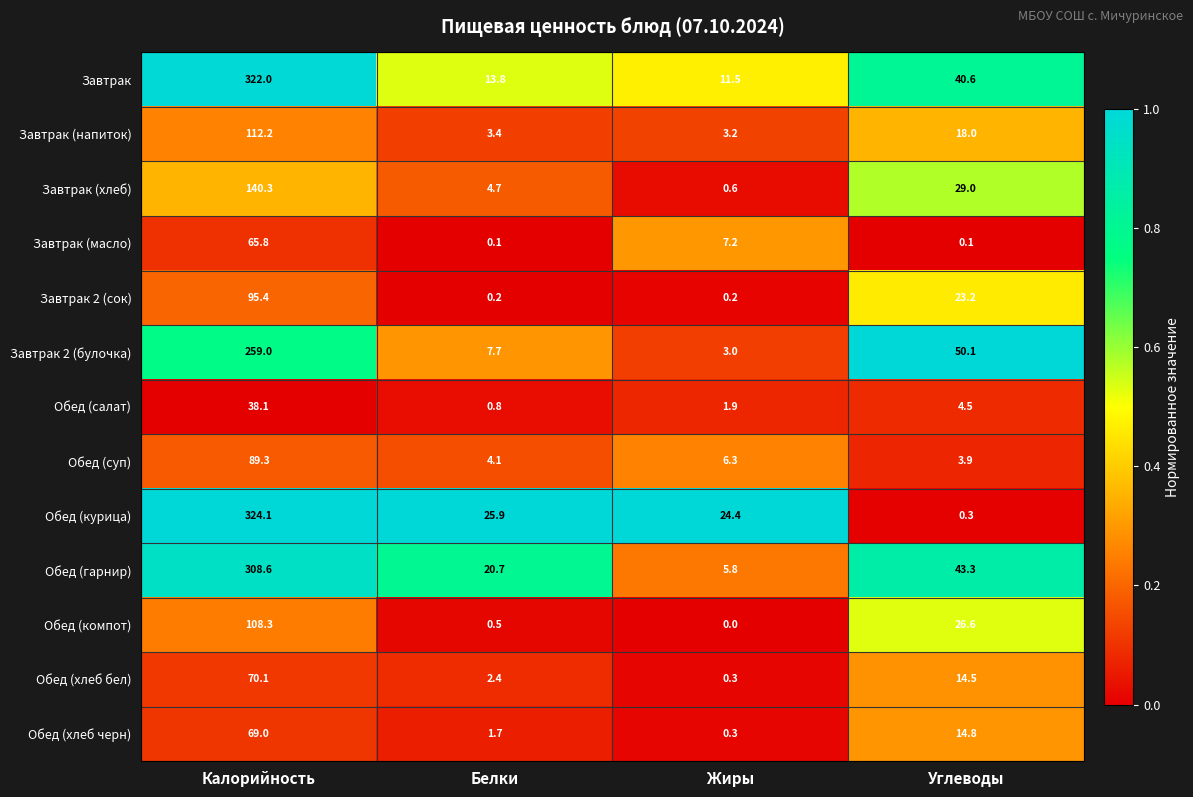

What is the maximum value shown in the chart?

324.1